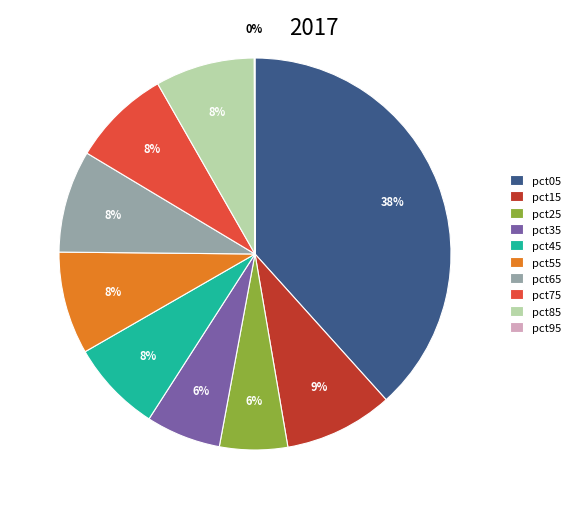

Which has a higher value, pct25 or pct75?

pct75